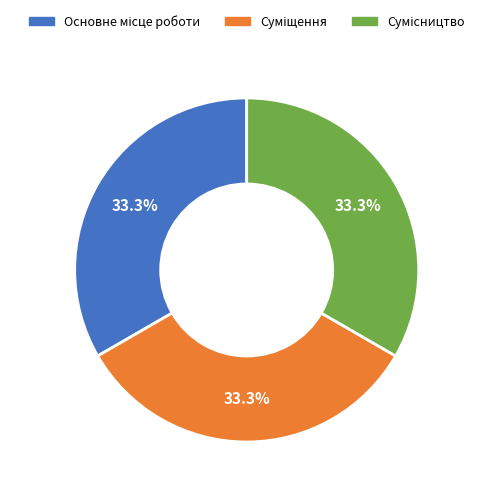

Does any single category account for the majority?

No